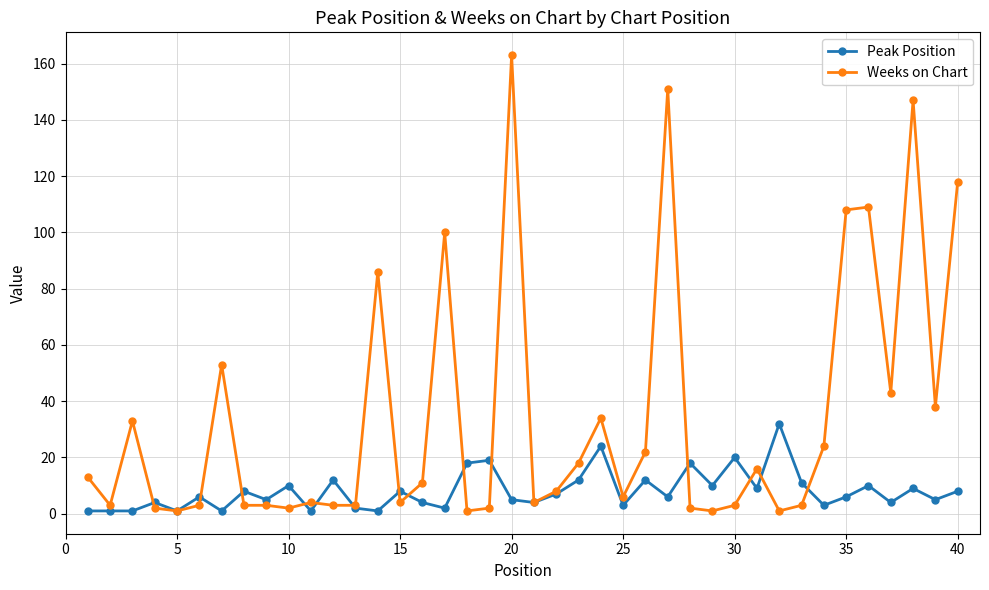

List the series in order of their peak value, lowest first.

Peak Position, Weeks on Chart